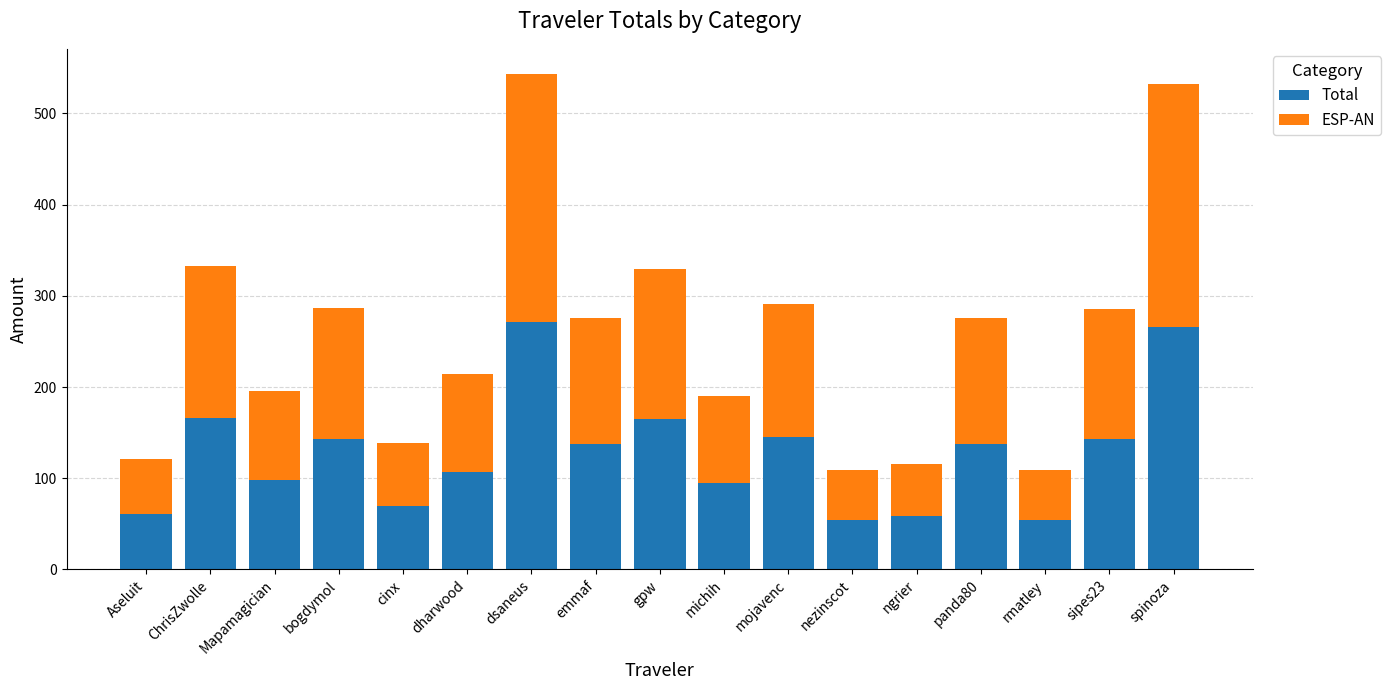

Is it true that Total equals 95.6 at cinx?

False